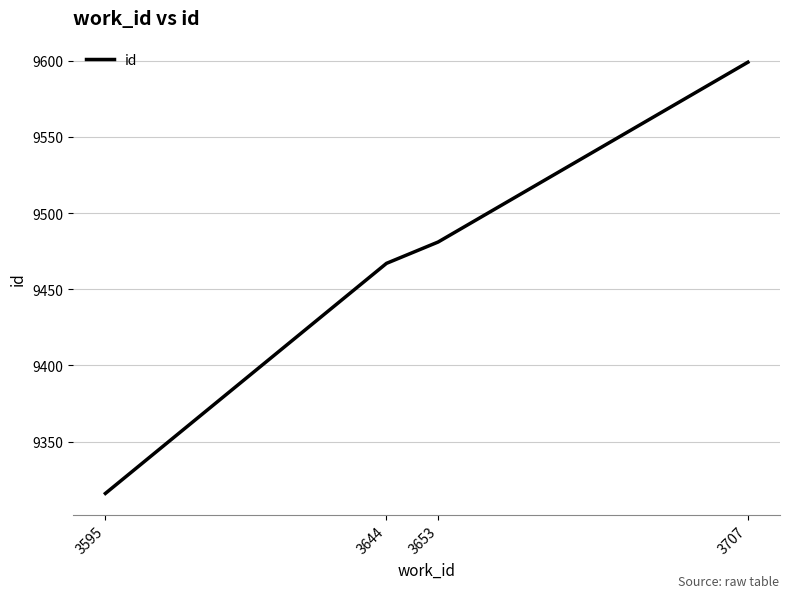

What is the change in value from 3644 to 3653?

+14